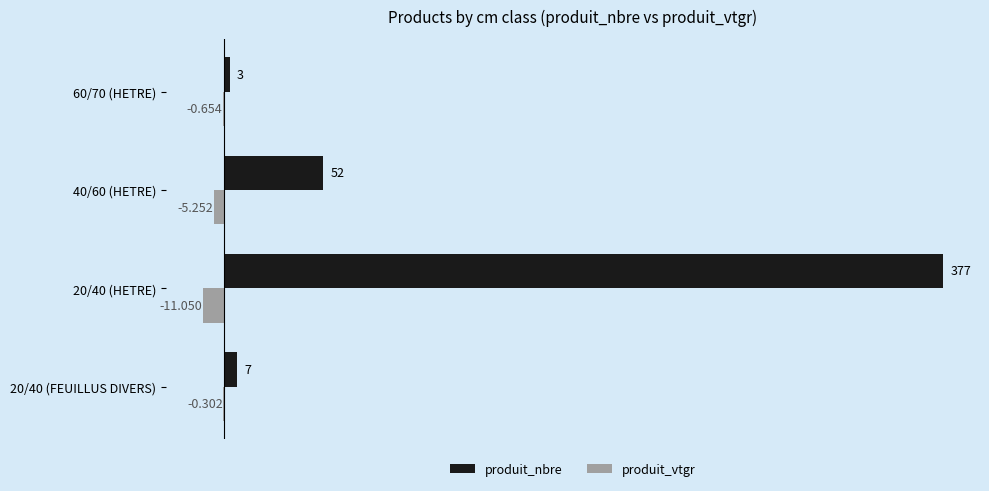

Which series has the largest total across all categories?

produit_nbre